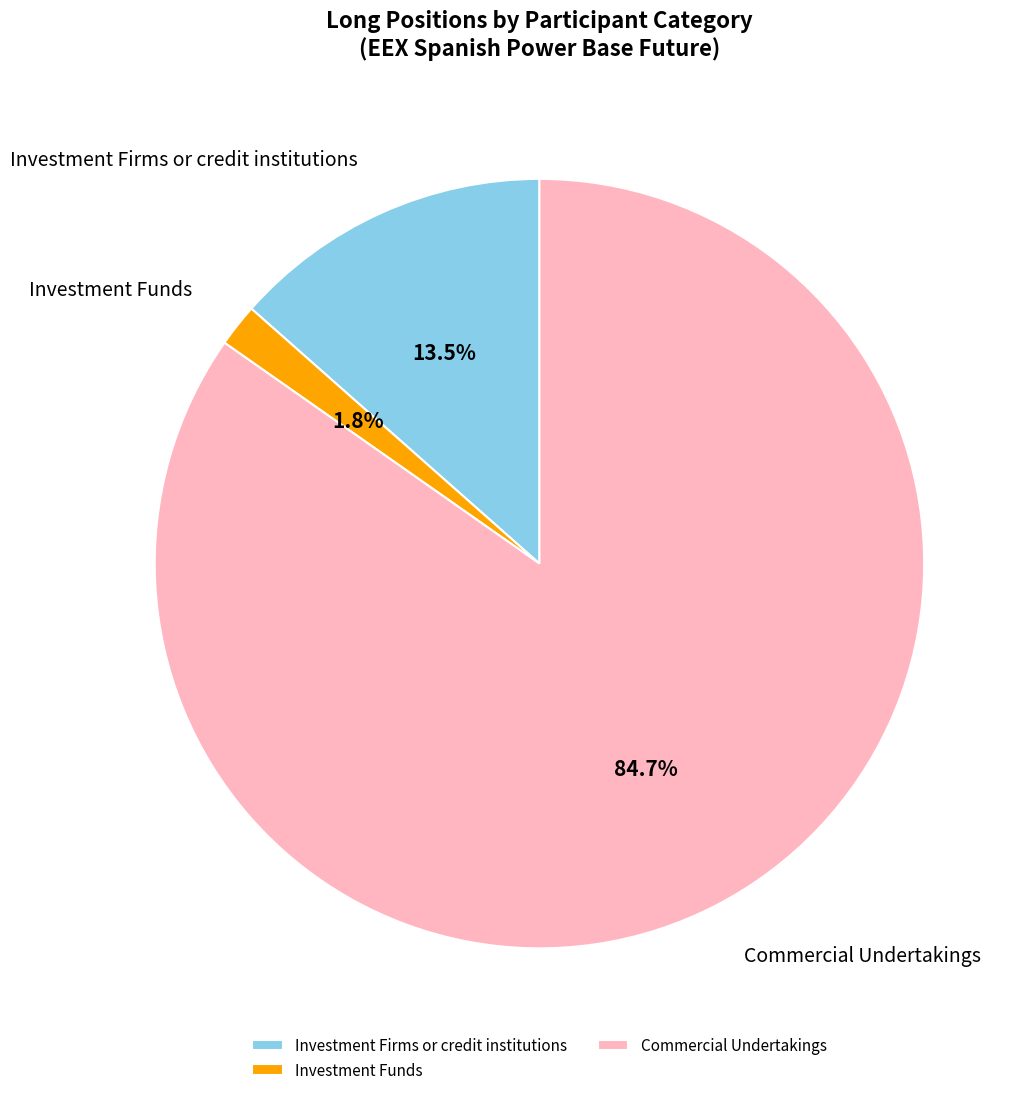

Which slice is the smallest?

Investment Funds